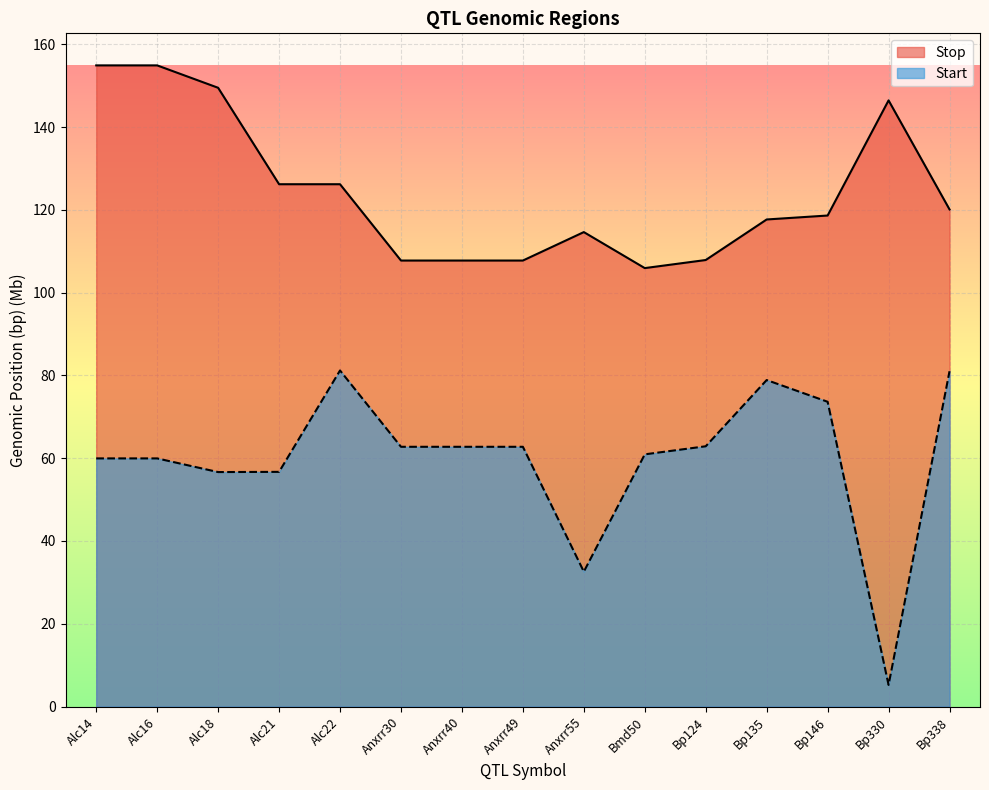

How many interior local valleys does the Stop series have?

1